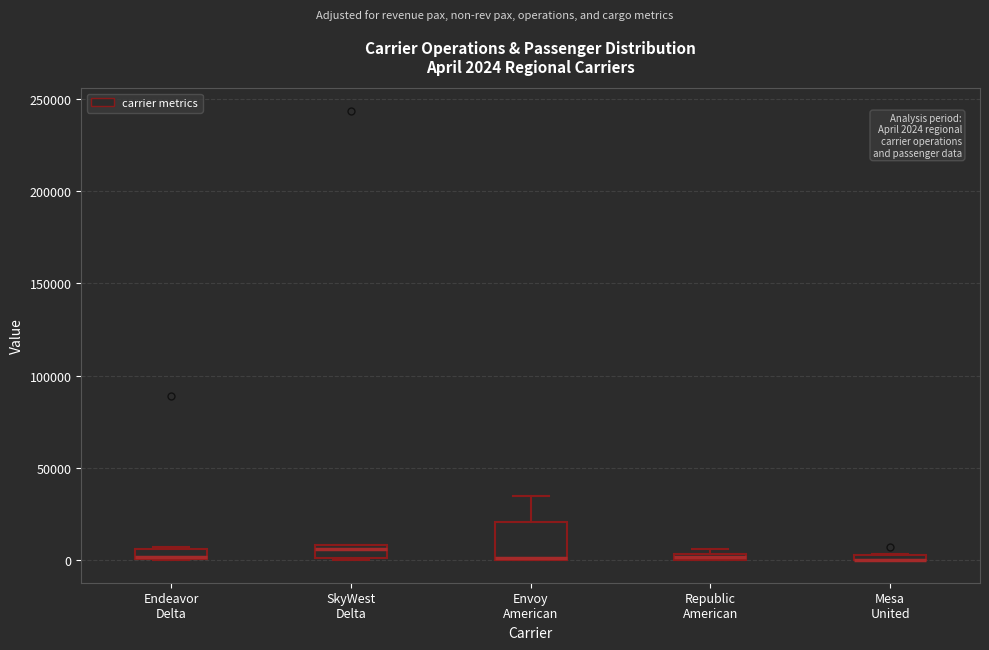

Which box is the tallest, from its lower edge to its upper edge?

Envoy American